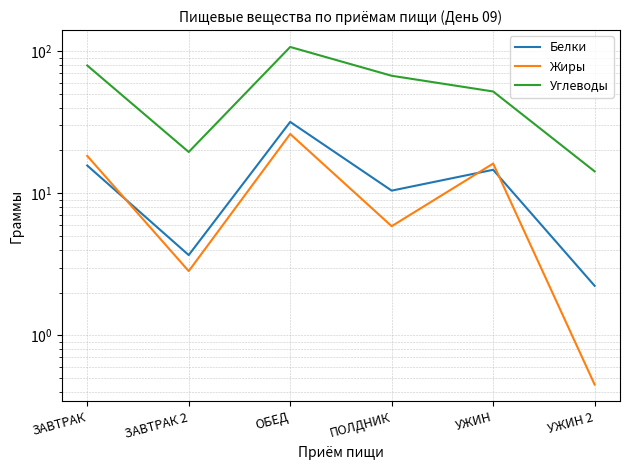

Is it true that Жиры equals 3.1 at ПОЛДНИК?

False